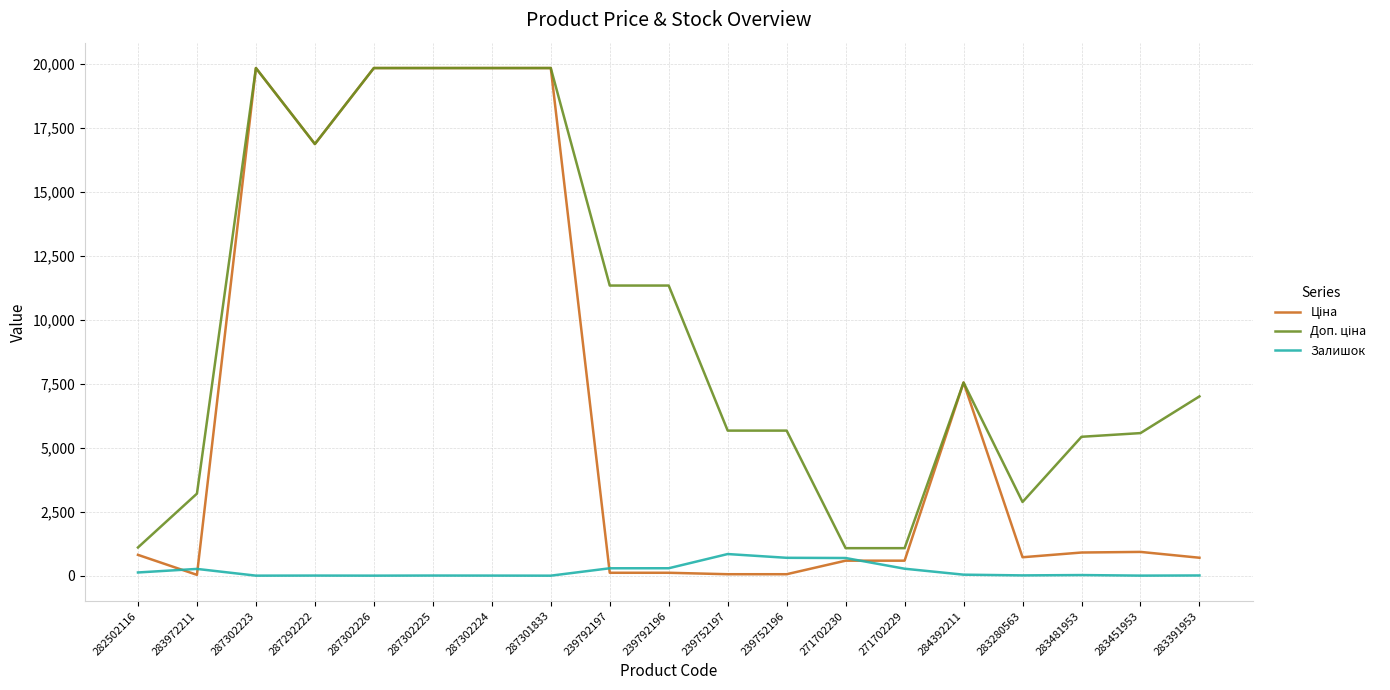

True or false: Залишок has a value of 290.0 at 239792196.

True